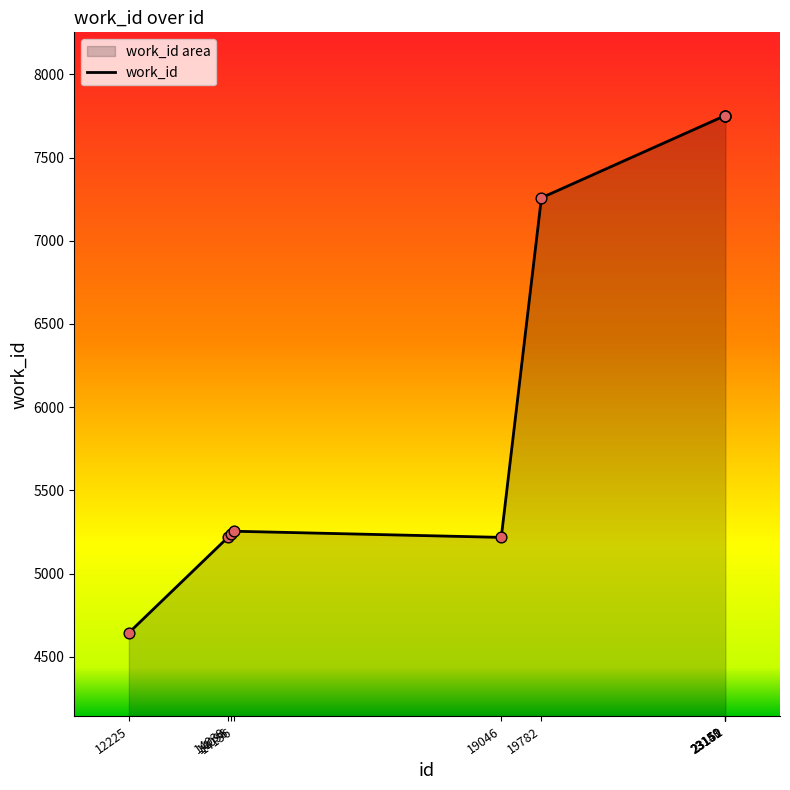

What is the ratio of the value at 14156 to the value at 14096?

1.0